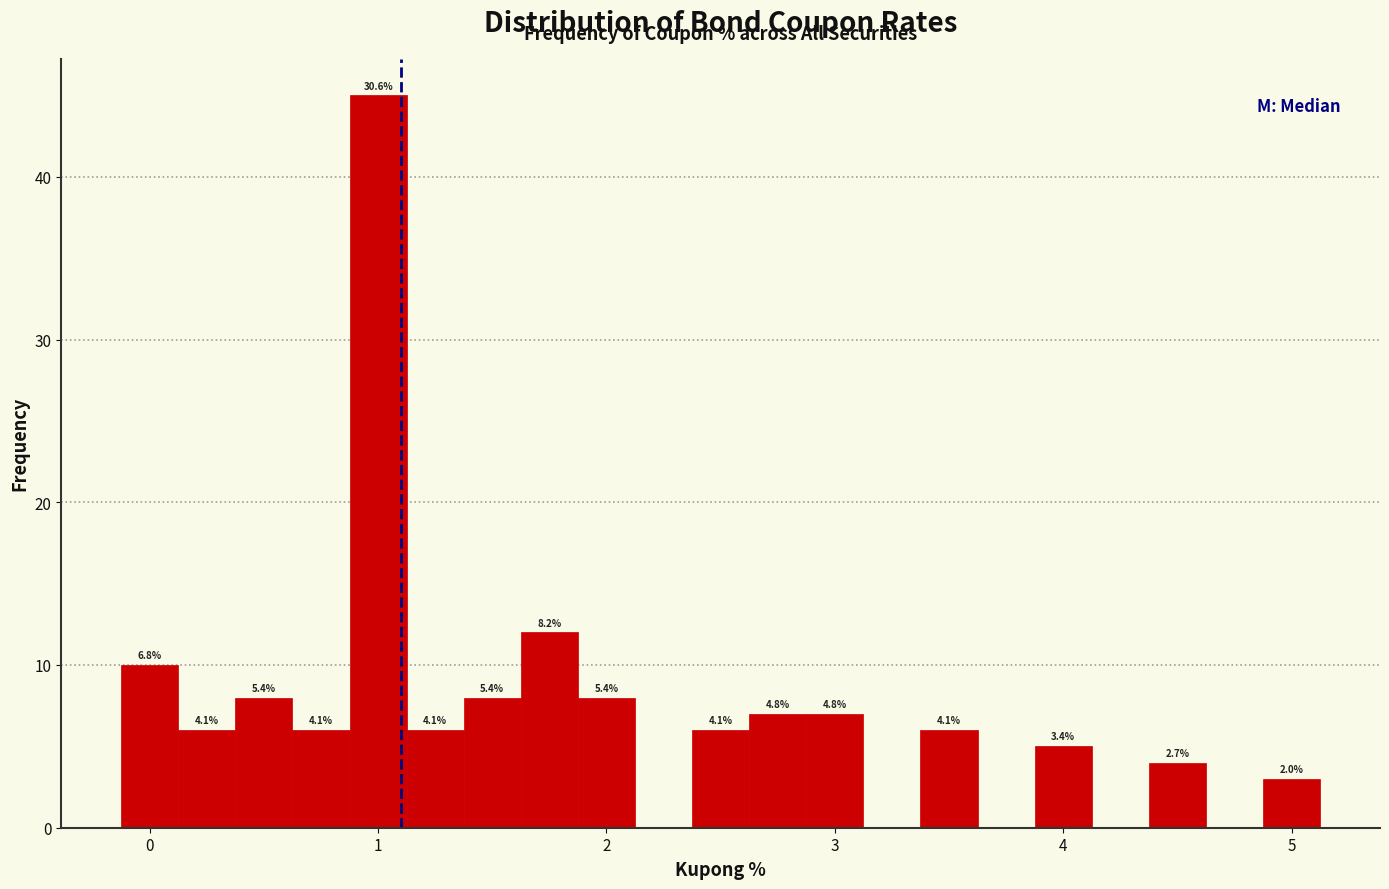

Read against the x-axis, roughly where is the centre of the tallest bar?

1.0